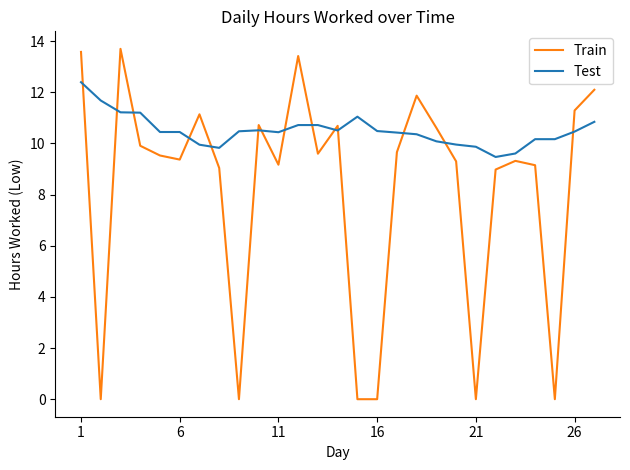

After their last crossing, which series has the higher values: Train or Test?

Train